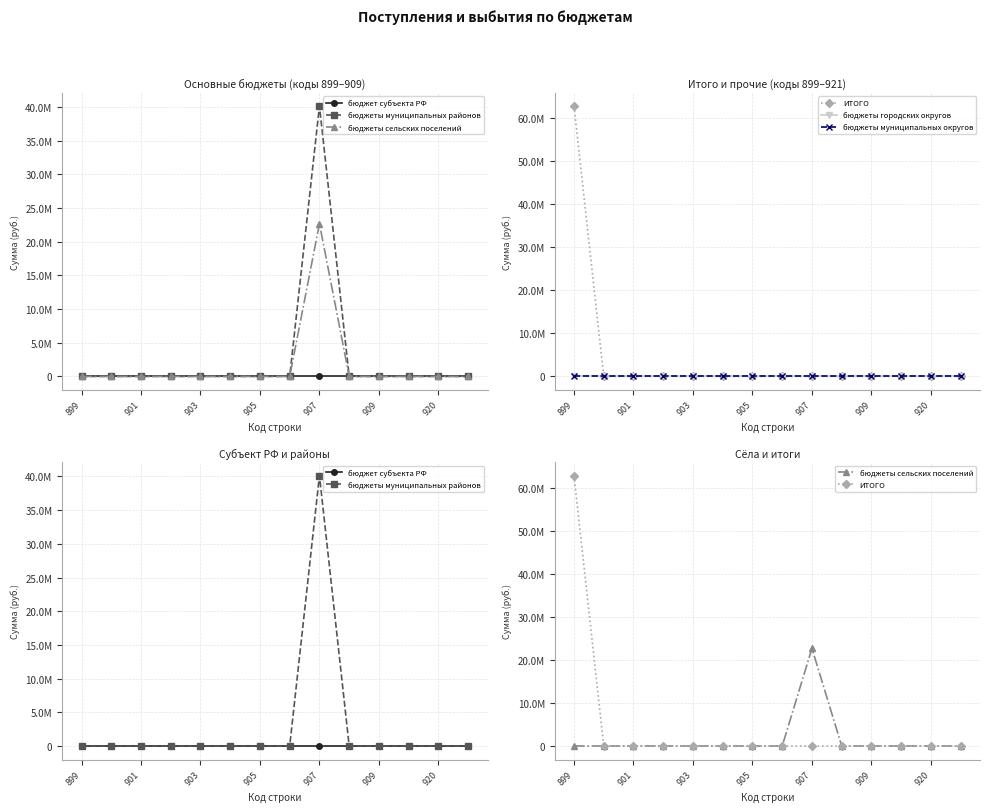

The value of бюджеты городских округов at 909 is 0.0. True or false?

True